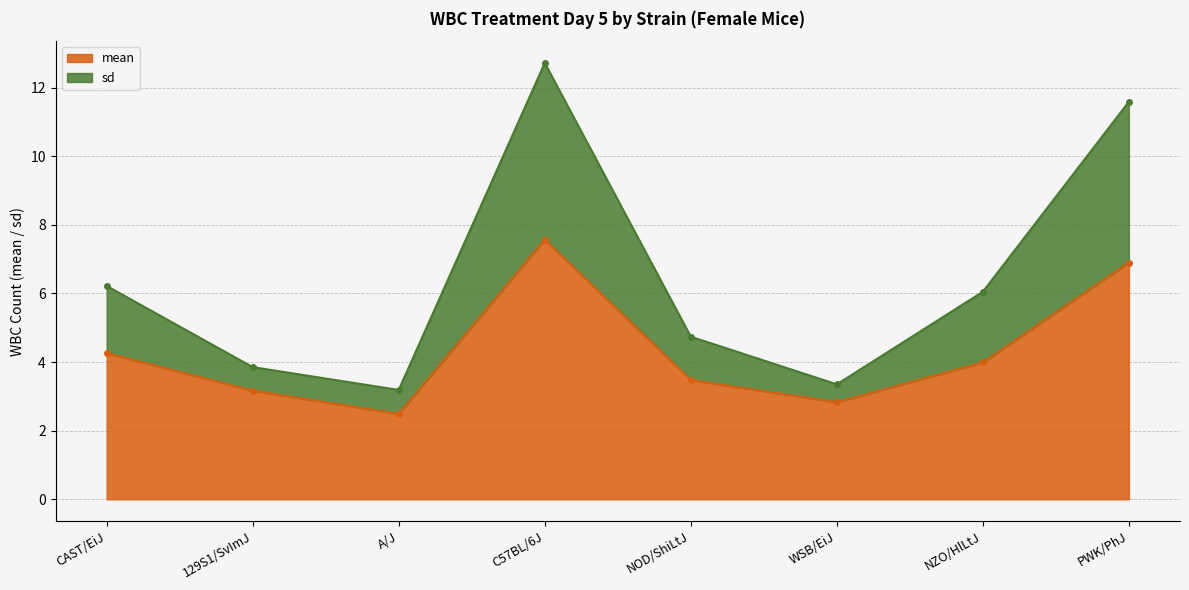

Does the chart display data point markers on the line(s)?

Yes